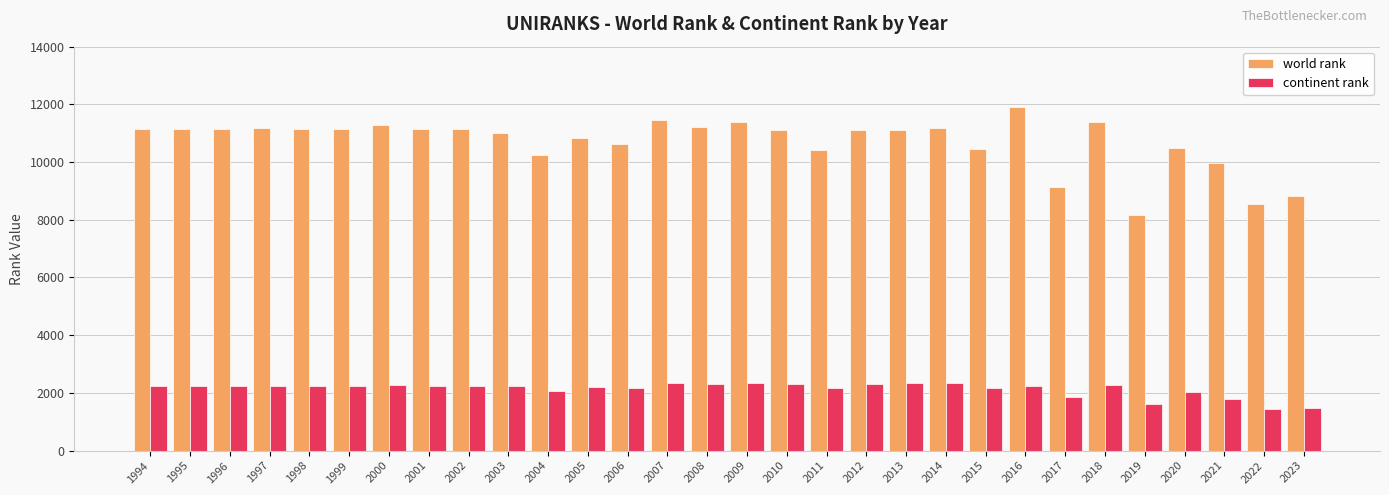

What is the value of the world rank bar at the 6th from the left?

11155